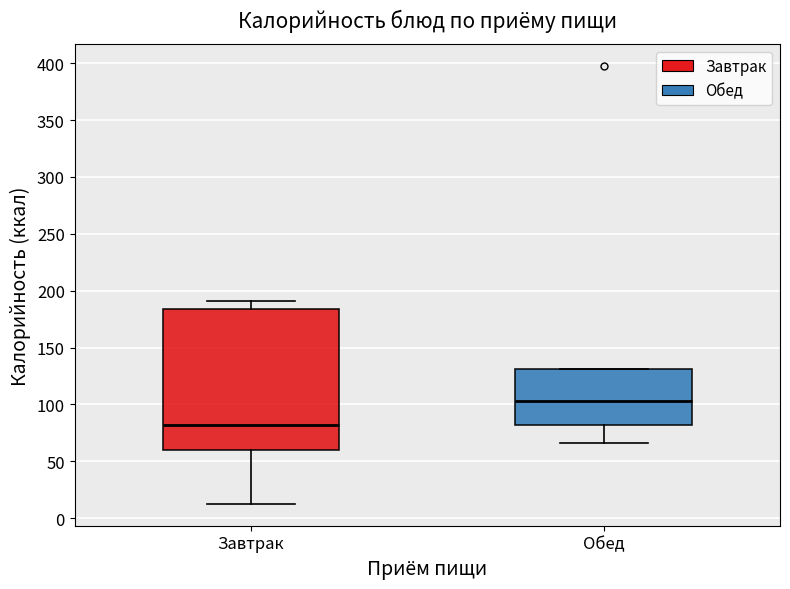

Which box is the tallest, from its lower edge to its upper edge?

Завтрак